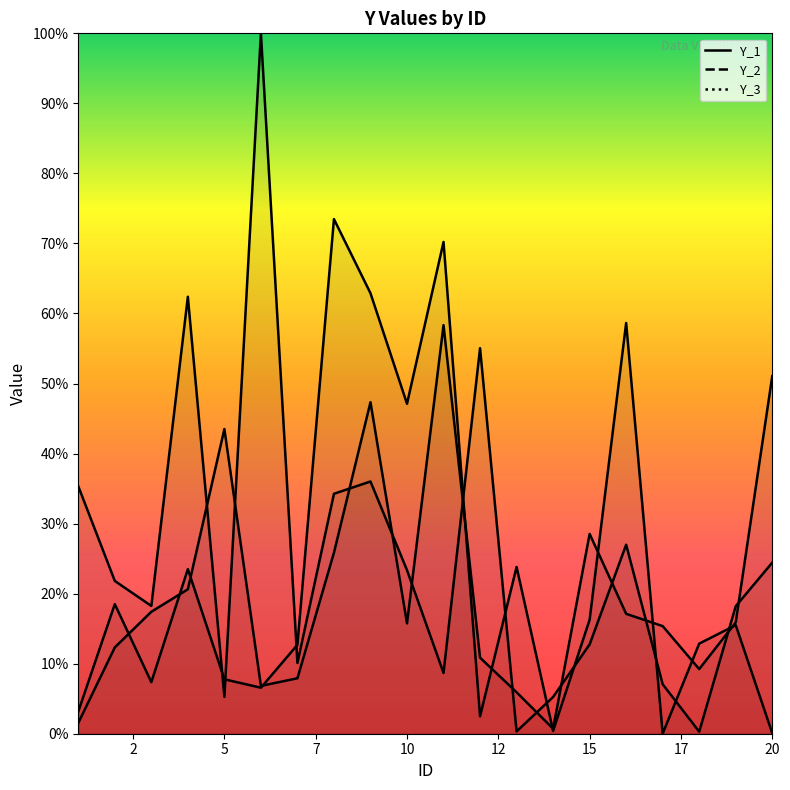

How many categories are shown in the chart?

20